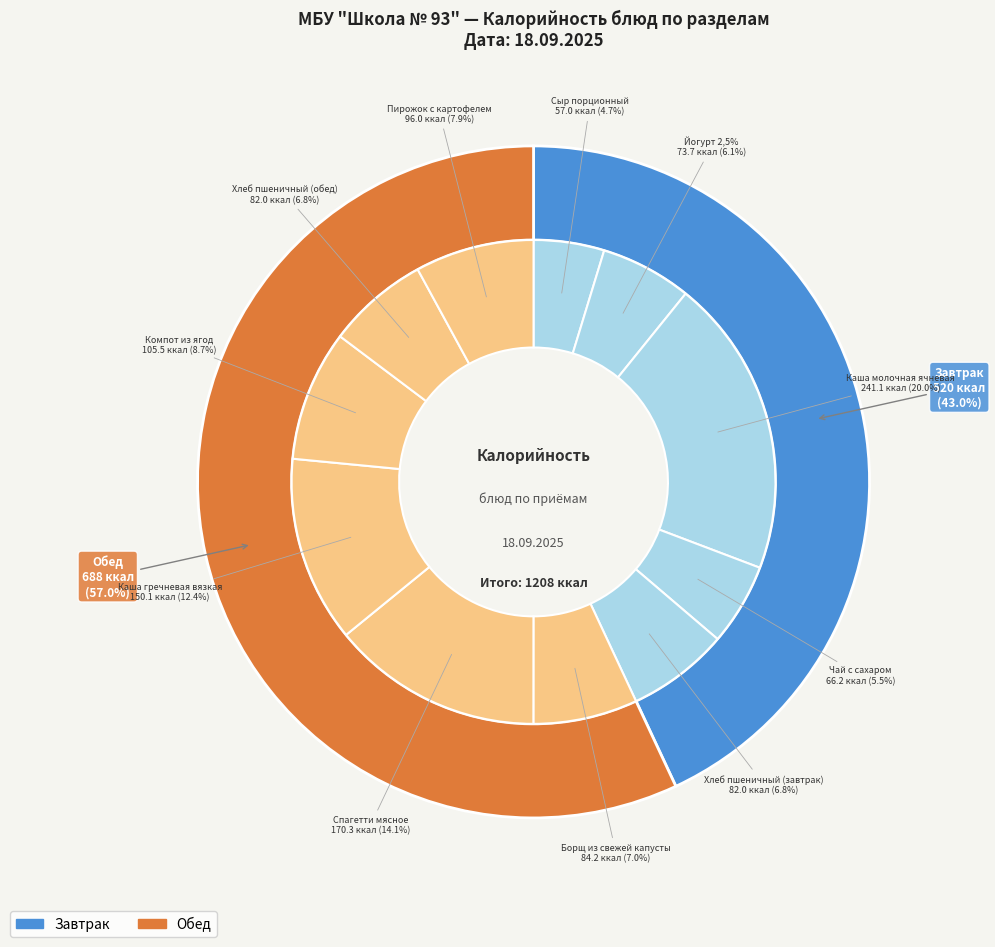

To the nearest percent, what is the difference between the Каша гречневая вязкая and Чай с сахаром slice percentages?

7%